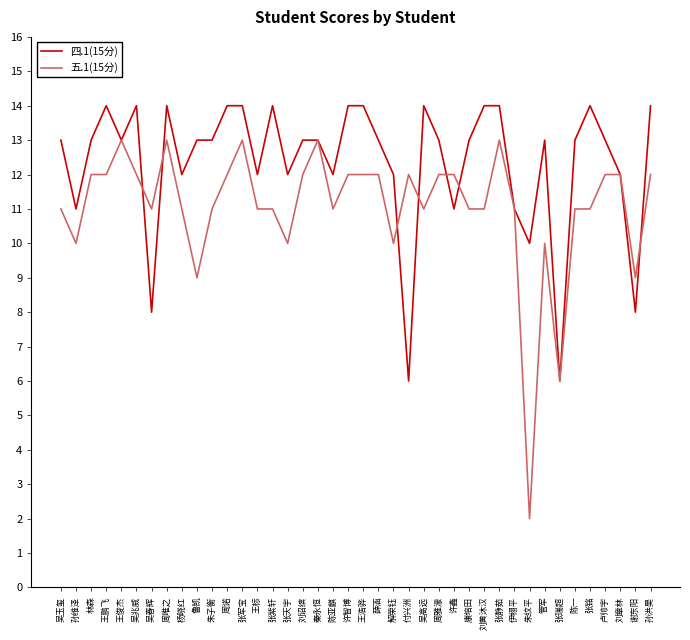

At which category does 四.1(15分) reach its first local peak?

王鹏飞